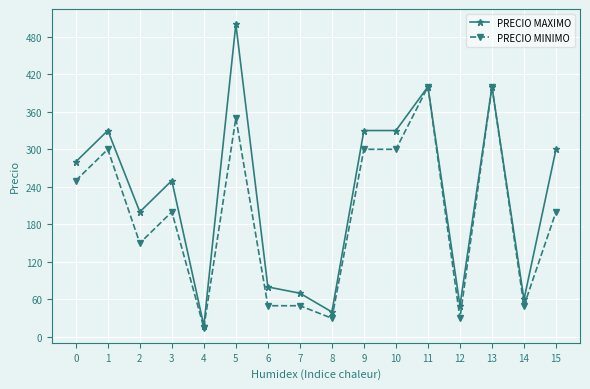

True or false: PRECIO MINIMO has more than 0 points higher than both neighbors.

True